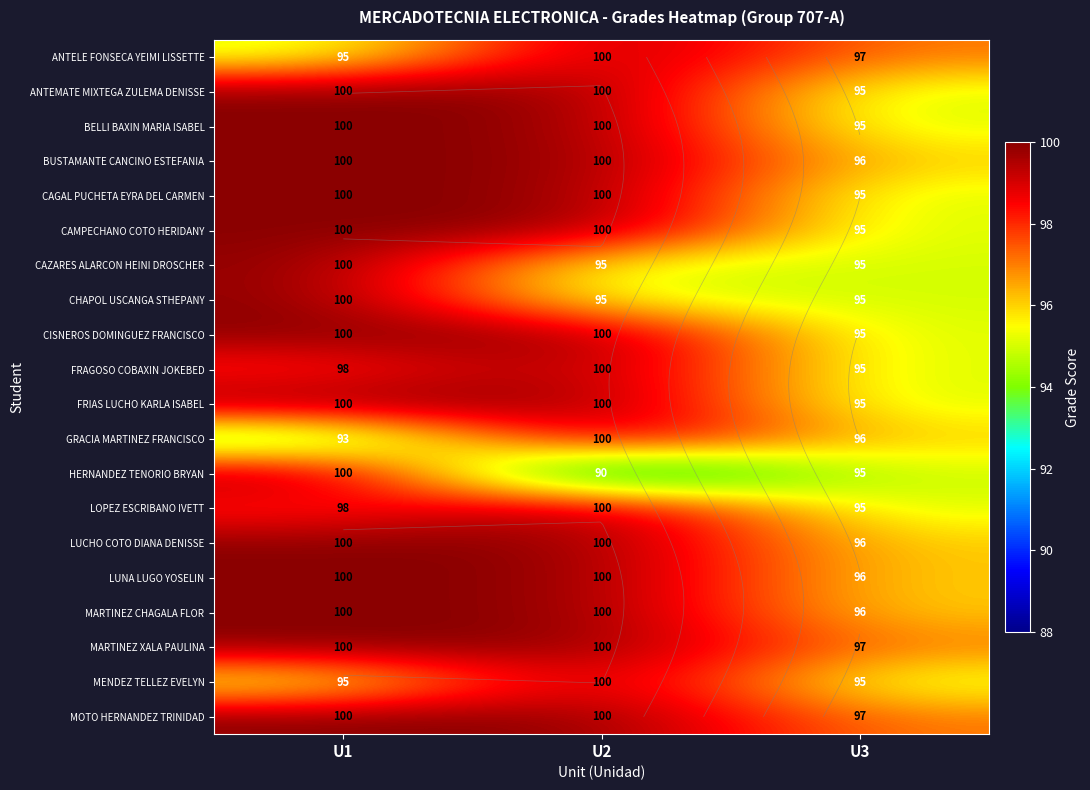

What is the spread (max minus min) of values at U1?

7